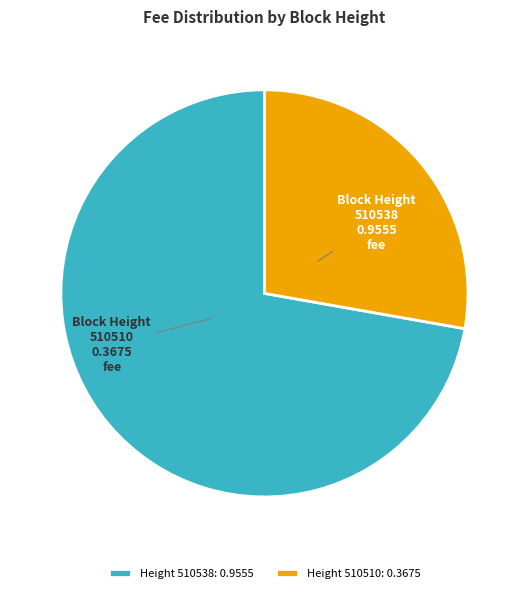

What is the majority slice?

Height 510538: 0.9555